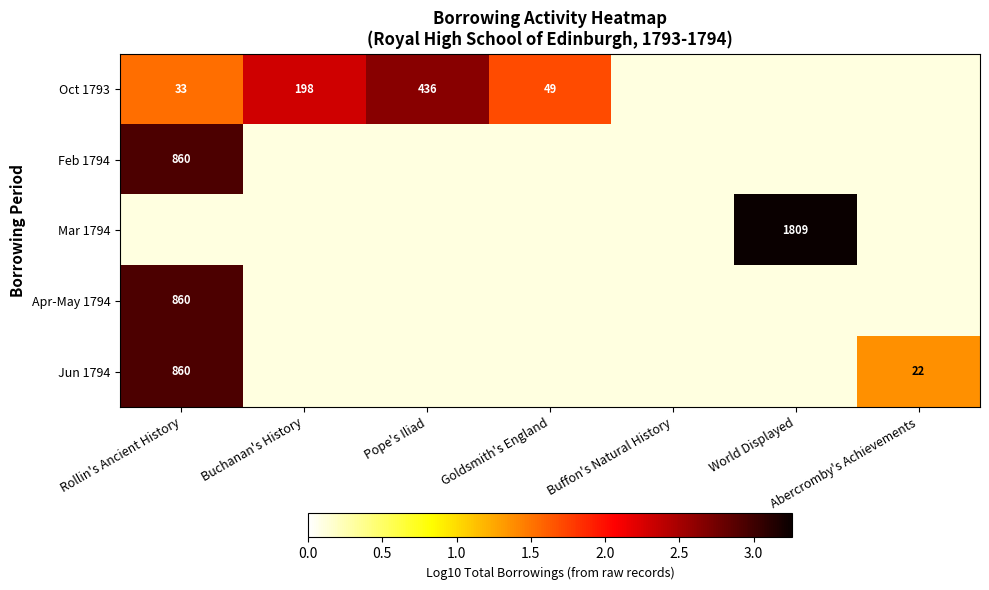

At how many categories does at least one series exceed 1?

6